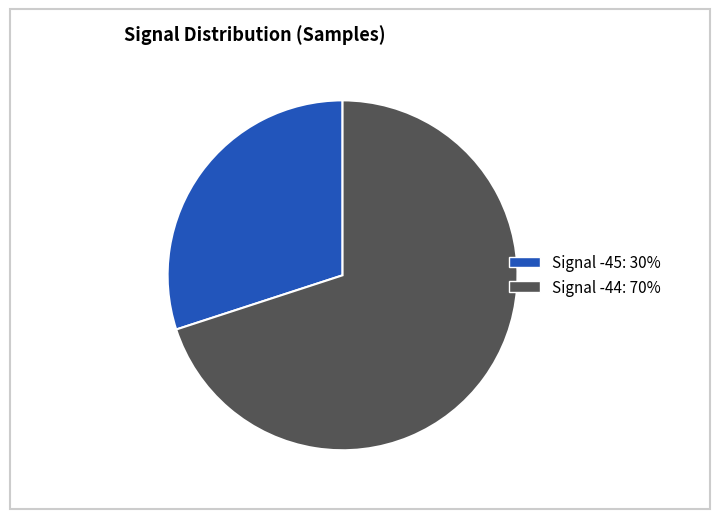

Is there any slice that represents more than half of the pie?

Yes